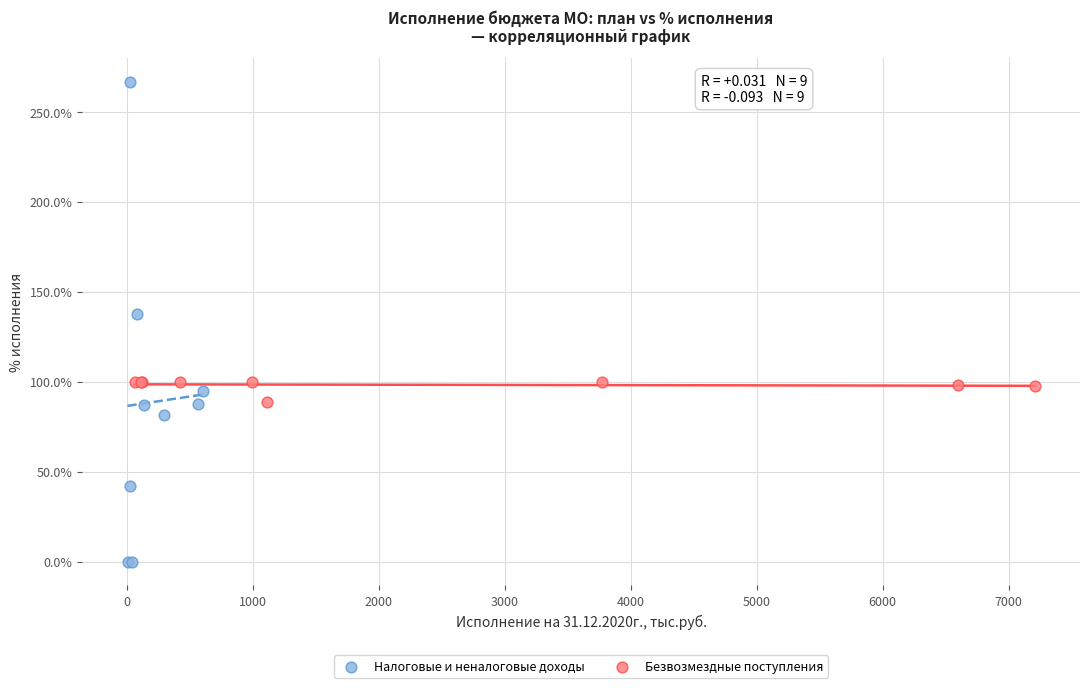

Which series reaches the minimum Y coordinate?

Налоговые и неналоговые доходы